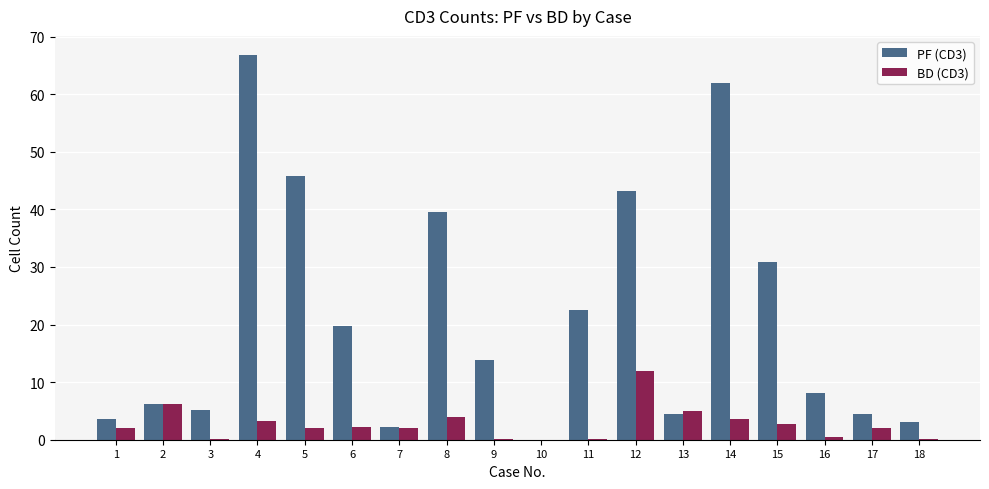

True or false: PF (CD3) has a value of 1.4 at 3.

False